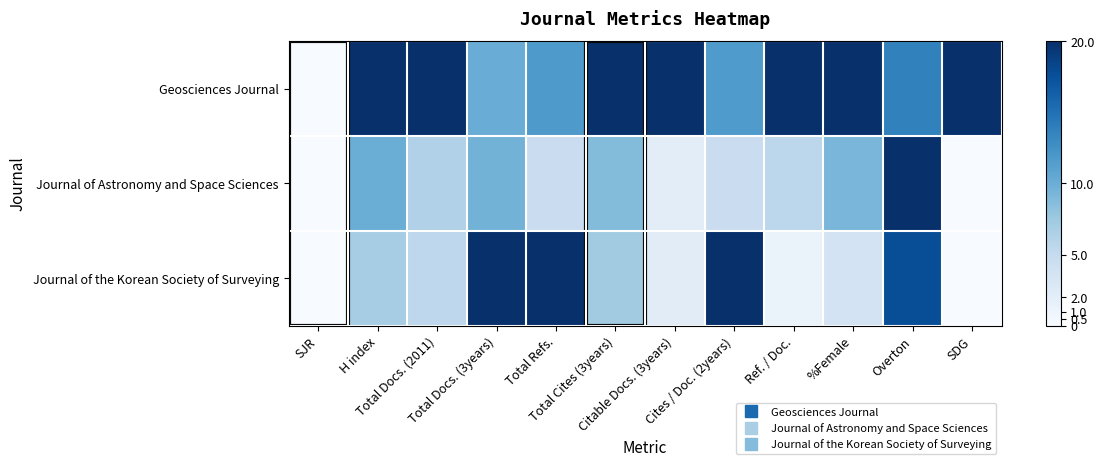

Which has a higher value, Cites / Doc. (2years) or Total Docs. (2011)?

Total Docs. (2011)